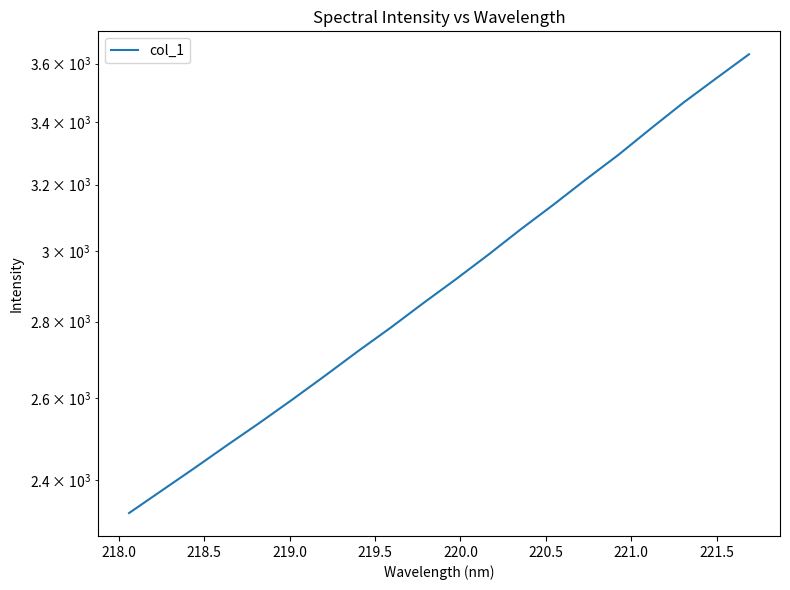

The value at 19 is 6262.4. True or false?

False